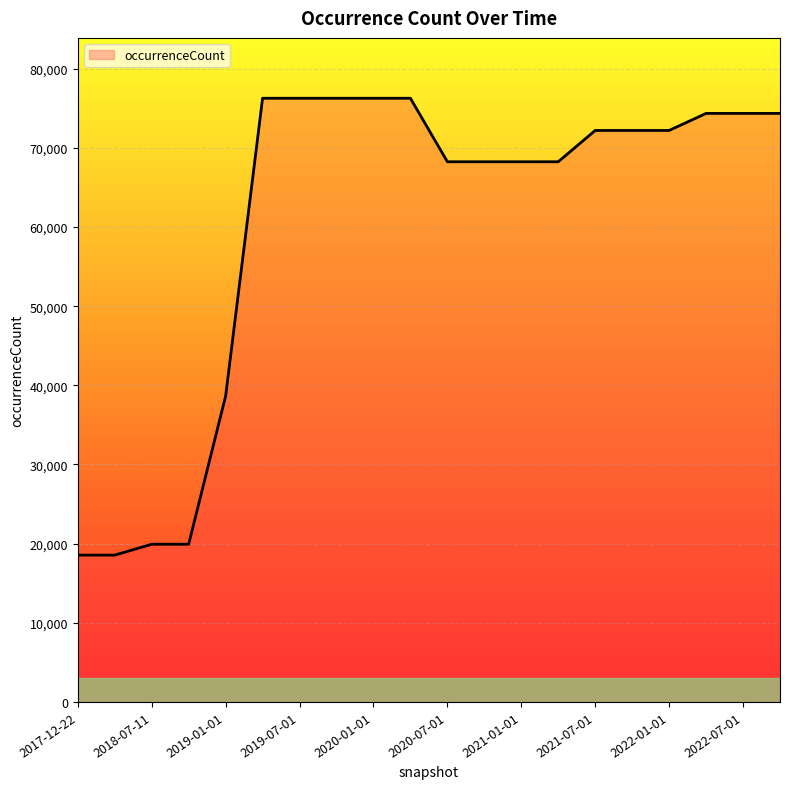

What is the difference between the maximum and minimum values?

57722